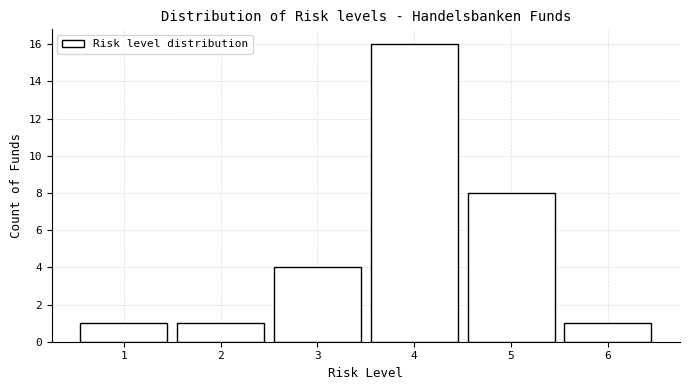

Reading left to right, transcribe this chart: for each bar, give the range it covers on the x-axis and its height. The values are not printed on the chart, so give them approximately, as read against the axis.

0.5 to 1.5: 1
1.5 to 2.5: 1
2.5 to 3.5: 4
3.5 to 4.5: 16
4.5 to 5.5: 8
5.5 to 6.5: 1